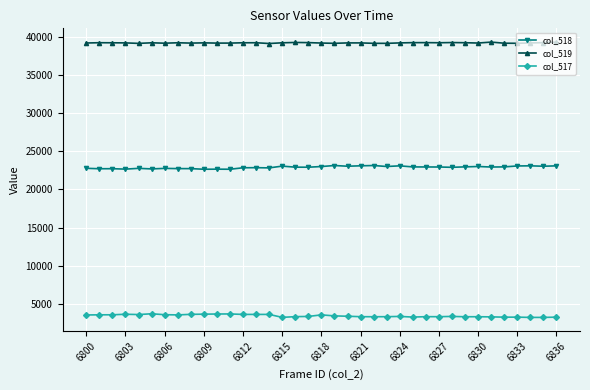

What is the average value of the col_518 series?

22910